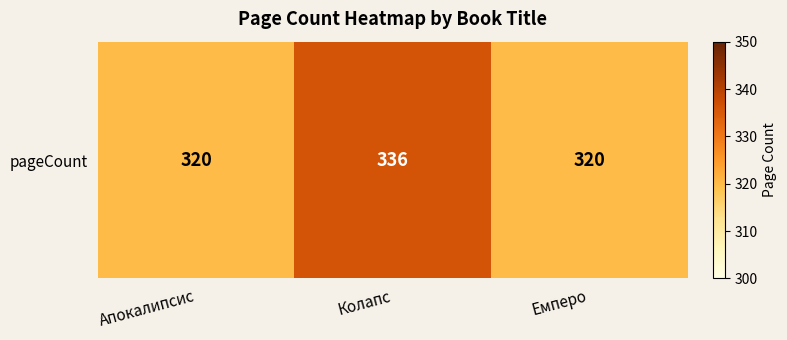

What is the average value?

325